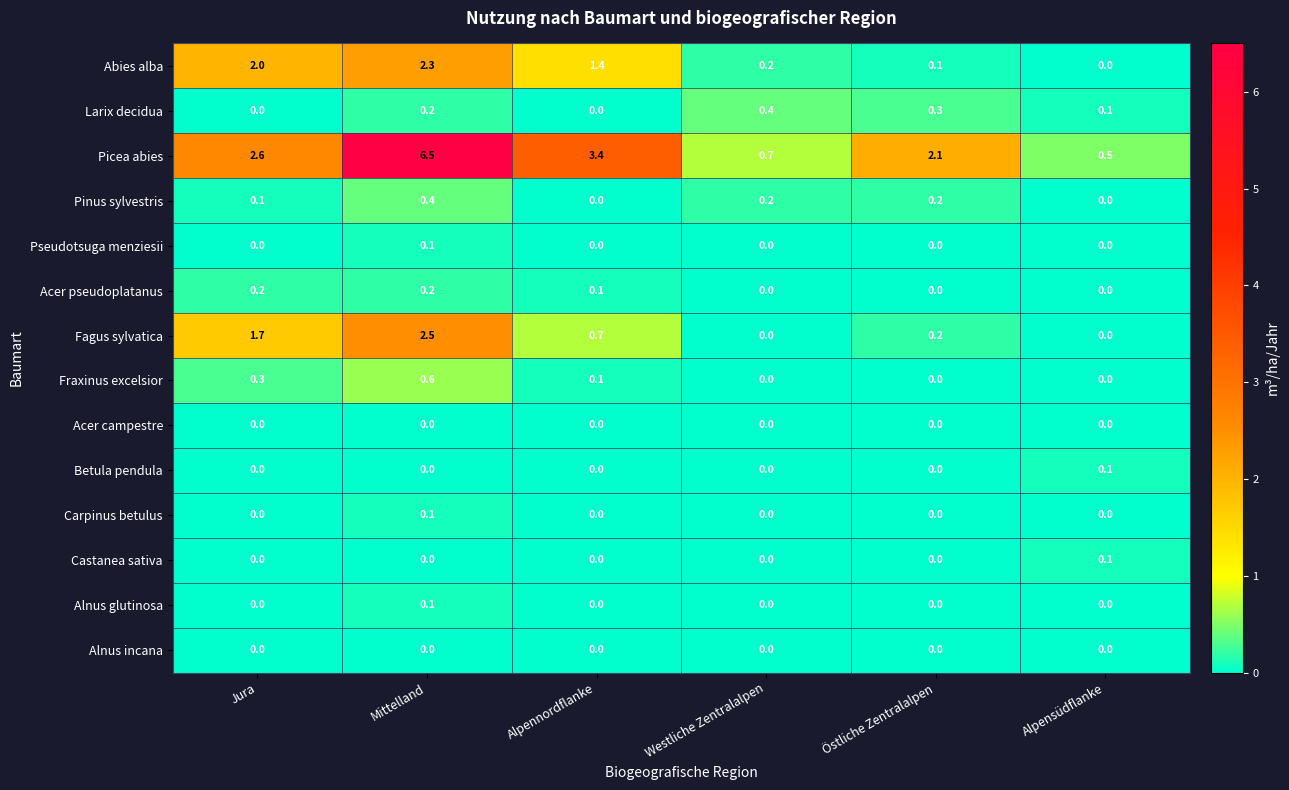

How many data points does each series have?

6